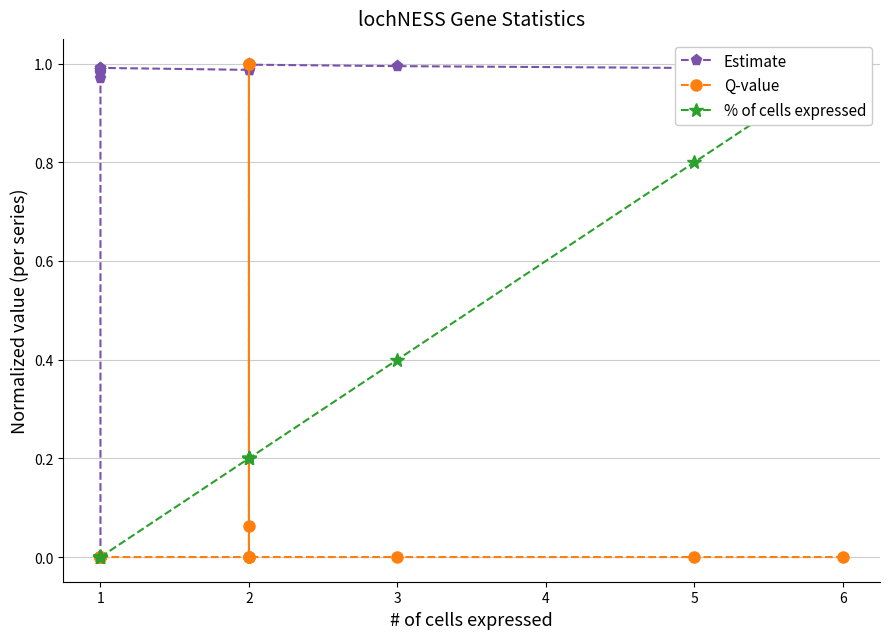

What is the total value across all series at 4?

1.0